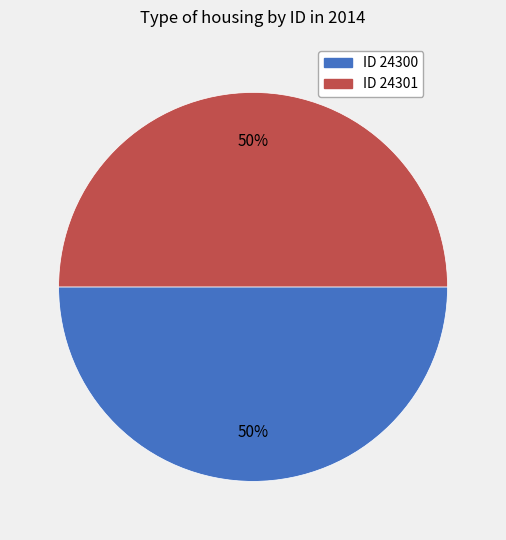

To the nearest percent, what is the average slice percentage?

50%